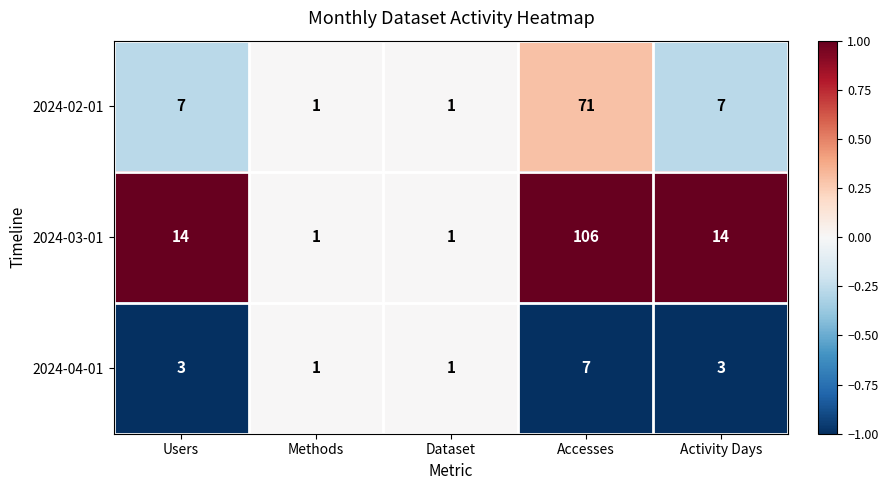

What is the highest value of the 2024-03-01 series?

106